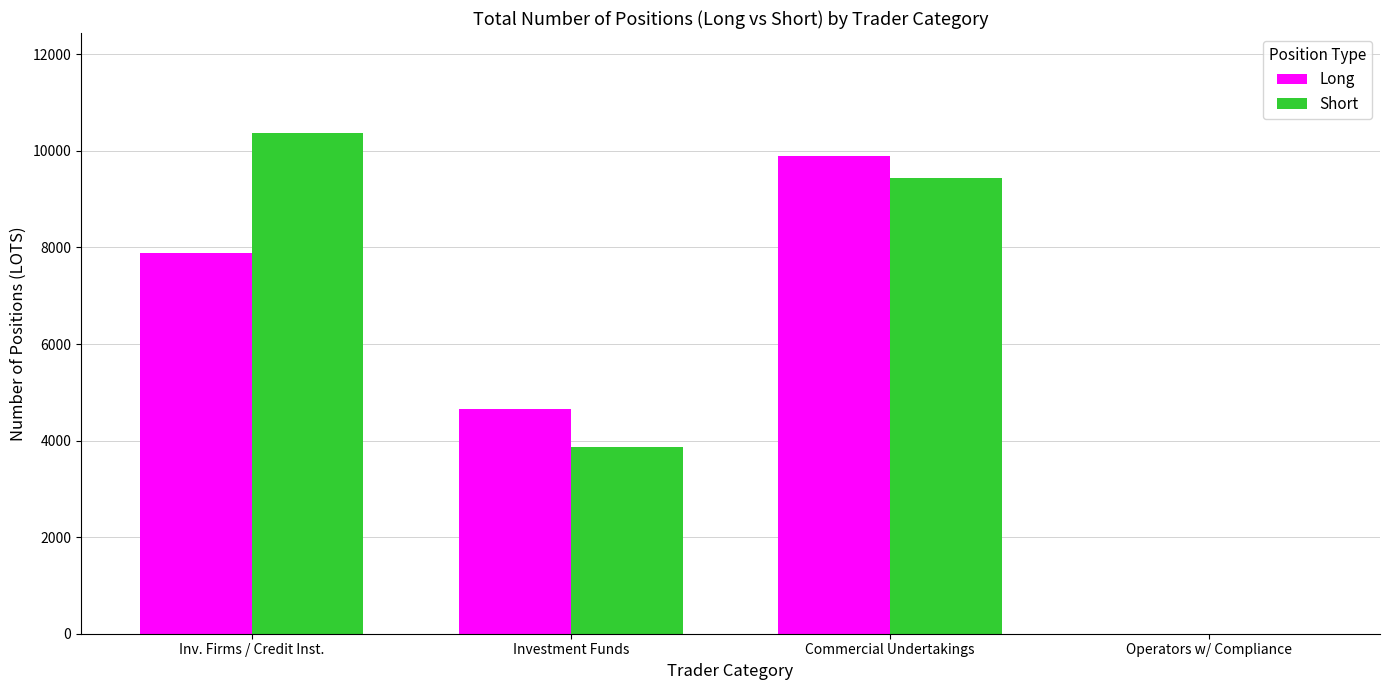

Which series has the largest total across all categories?

Short